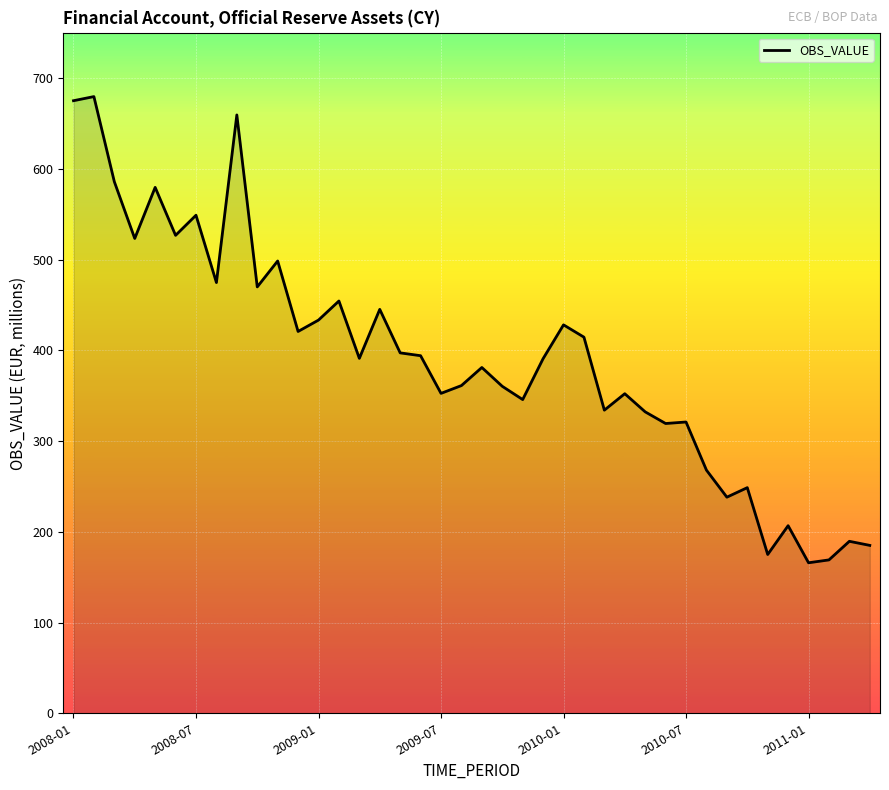

What is the minimum value shown in the chart?

165.8